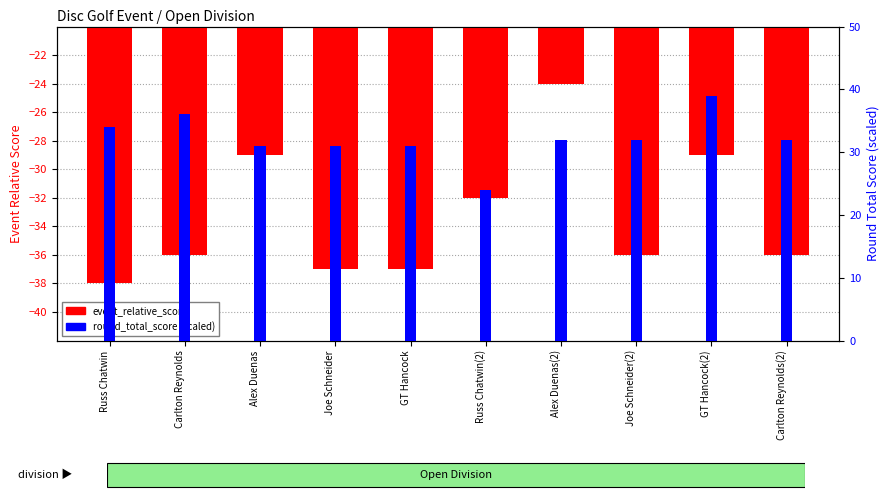

What is the label of the 4th bar from the right?

Alex Duenas(2)